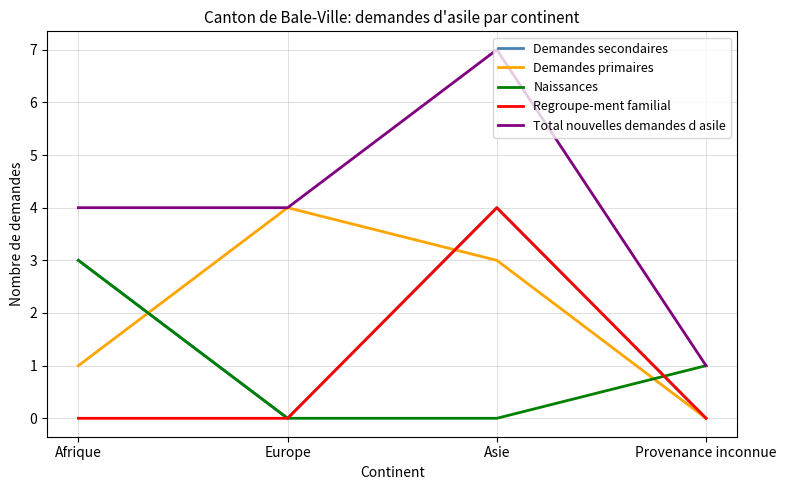

True or false: Total nouvelles demandes d asile and Demandes secondaires intersect in this chart.

False